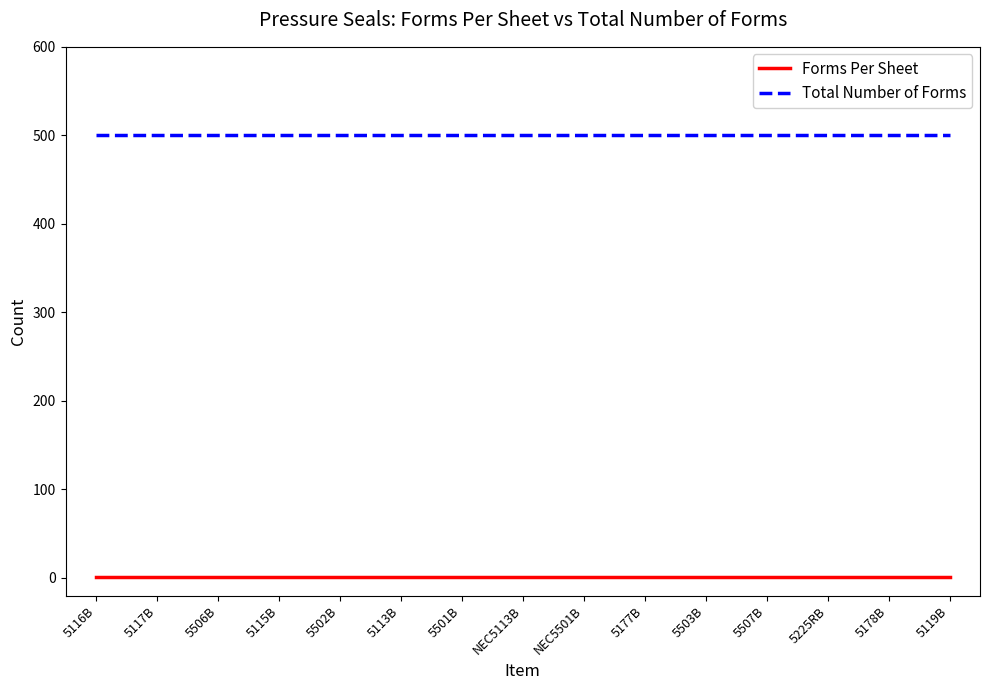

True or false: Forms Per Sheet and Total Number of Forms cross at least once.

False